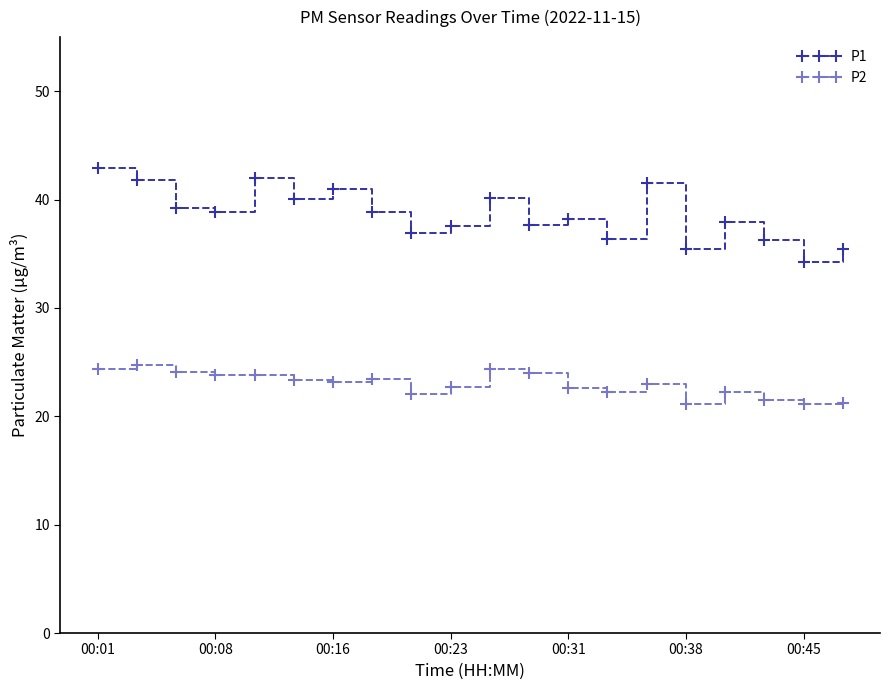

What are all the series names shown in the legend?

P1, P2